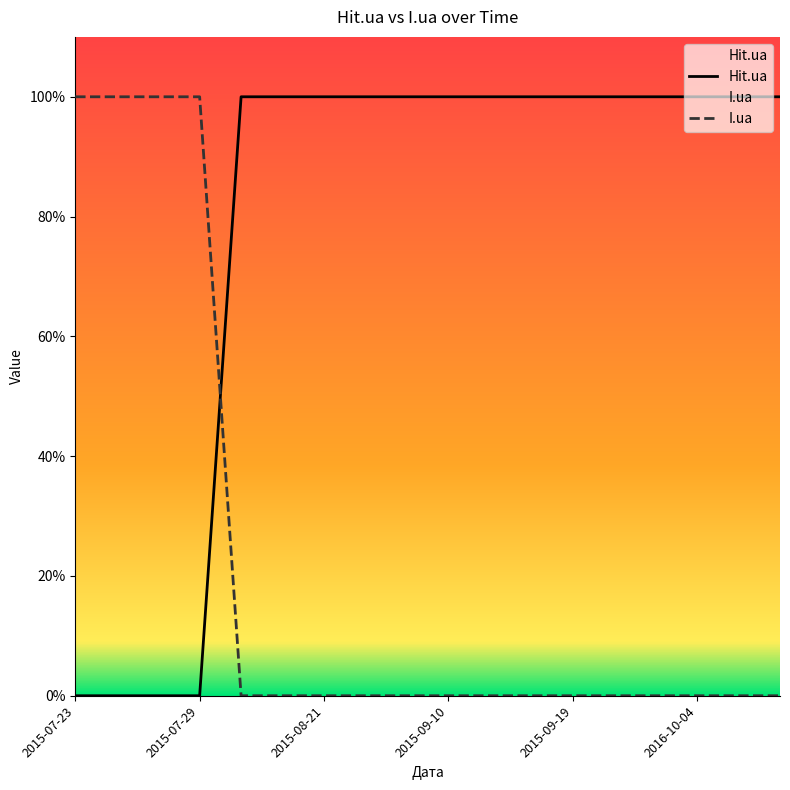

Which series has the largest range (max minus min)?

Hit.ua